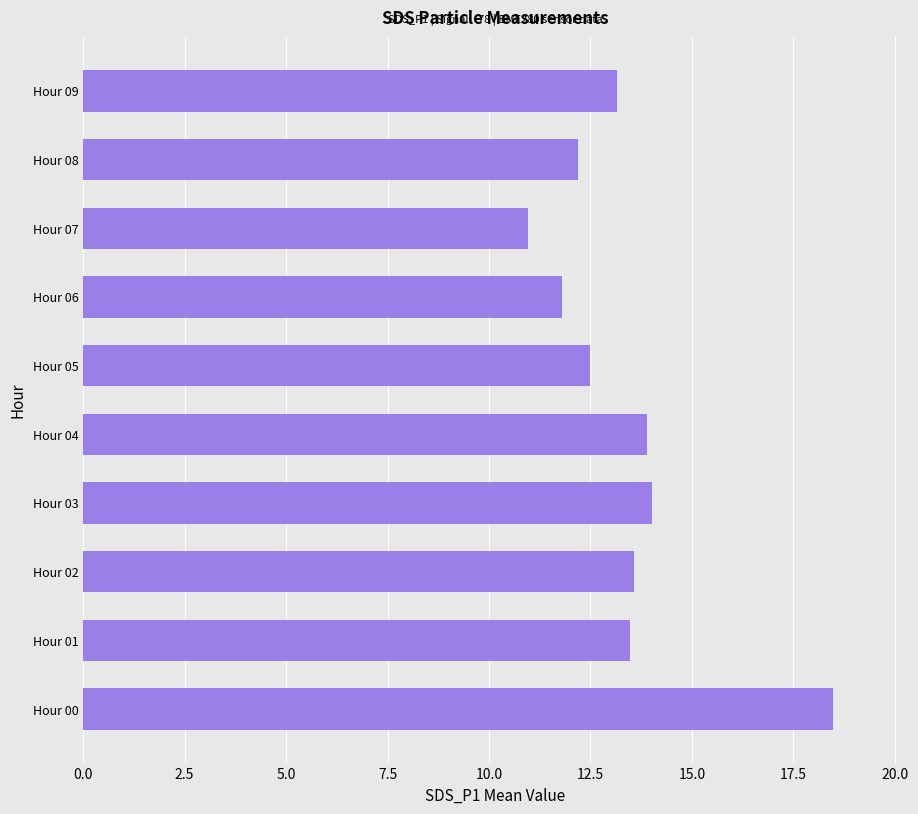

What is the maximum value shown in the chart?

18.5